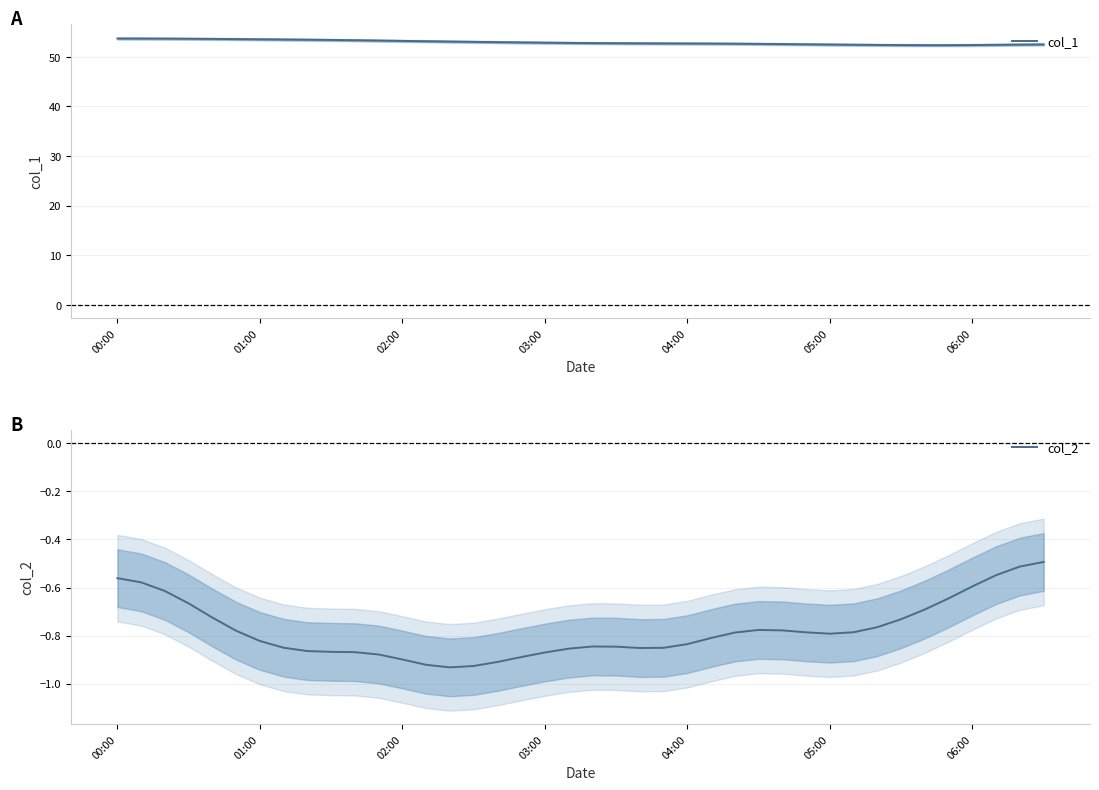

What is the highest value of the col_1 series?

53.7